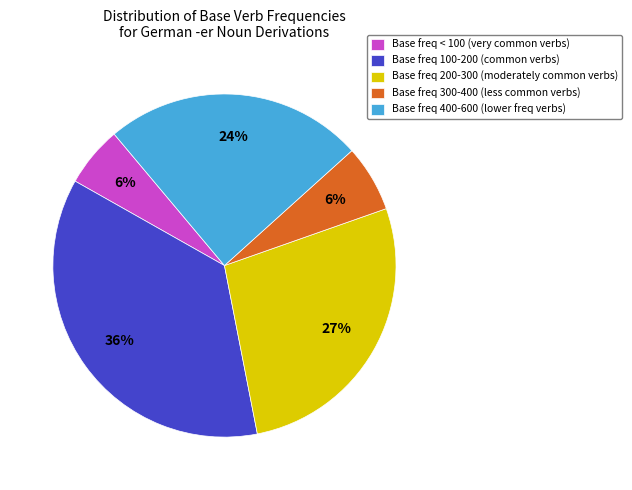

What is the largest slice in the pie chart?

Base freq 100-200 (common verbs)